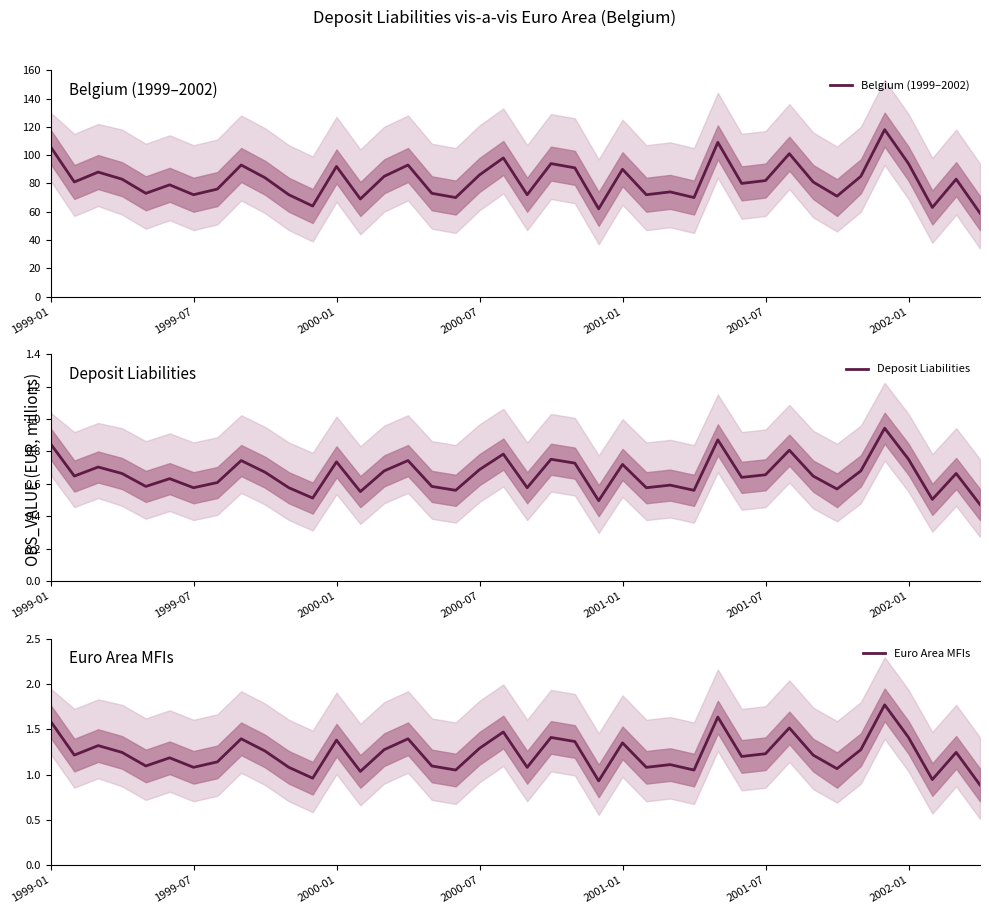

At which label does Euro Area MFIs first exceed 1?

1999-01